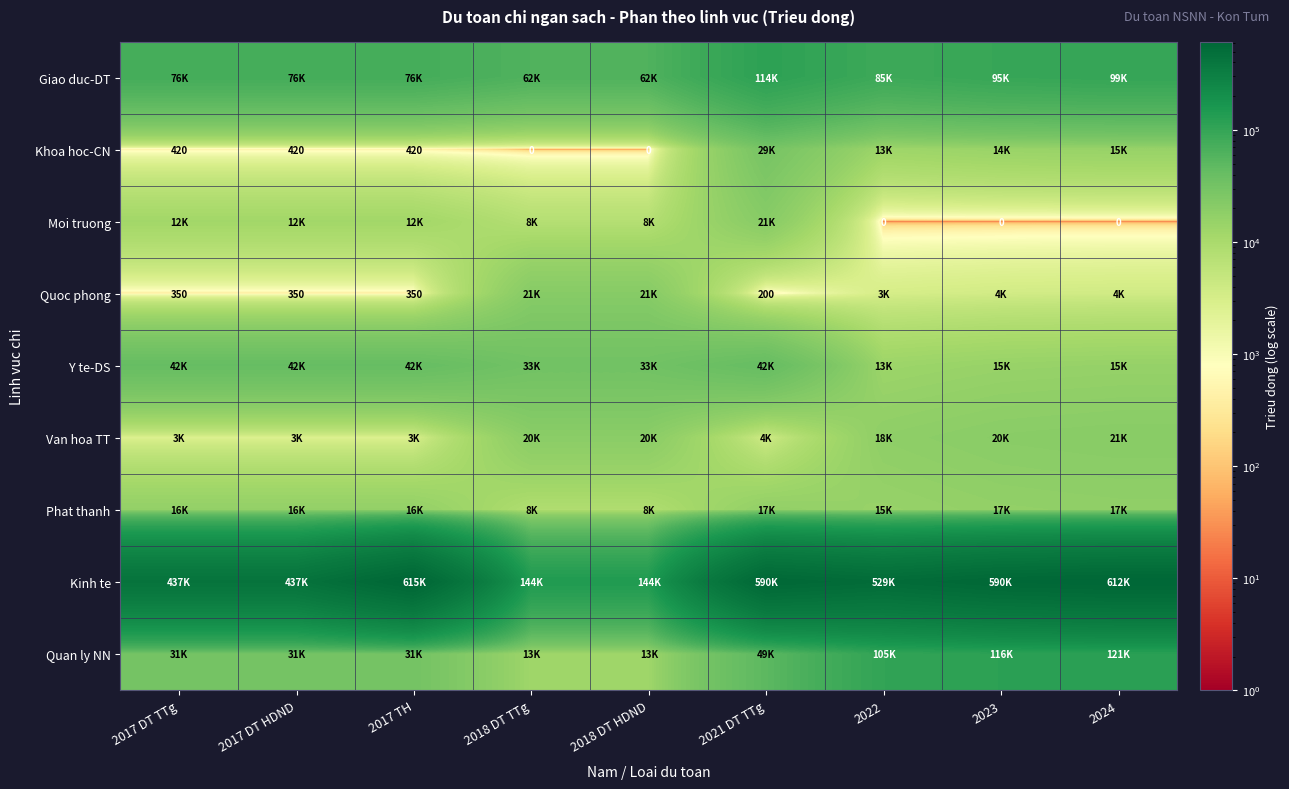

How many distinct data groups are displayed?

9